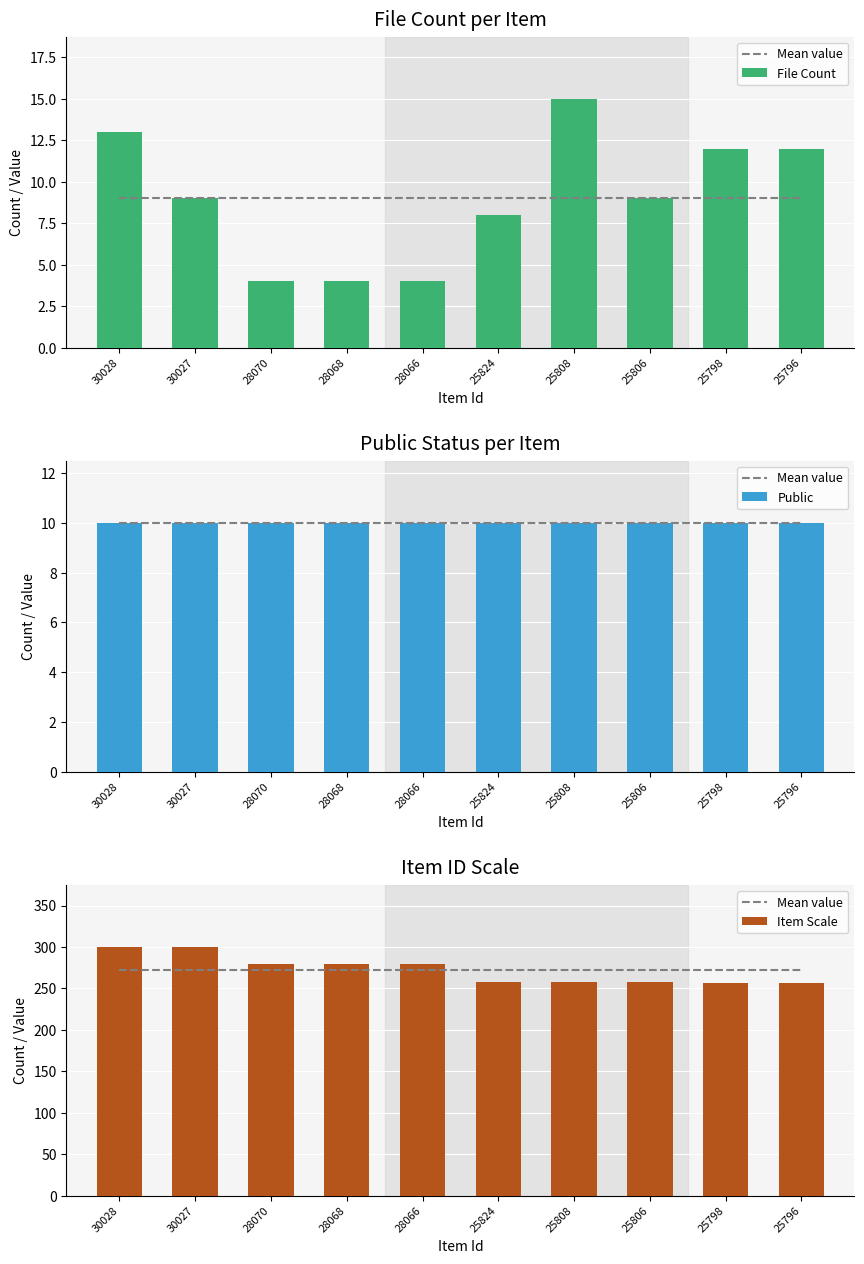

Reading right to left, transcribe all the data shown in this chart.

Mean value: 272.8	272.8	272.8	272.8	272.8	272.8	272.8	272.8	272.8	272.8
File Count: 12.0	12.0	9.0	15.0	8.0	4.0	4.0	4.0	9.0	13.0
Public: 10.0	10.0	10.0	10.0	10.0	10.0	10.0	10.0	10.0	10.0
Item Scale: 257.0	257.0	258.0	258.0	258.0	280.0	280.0	280.0	300.0	300.0